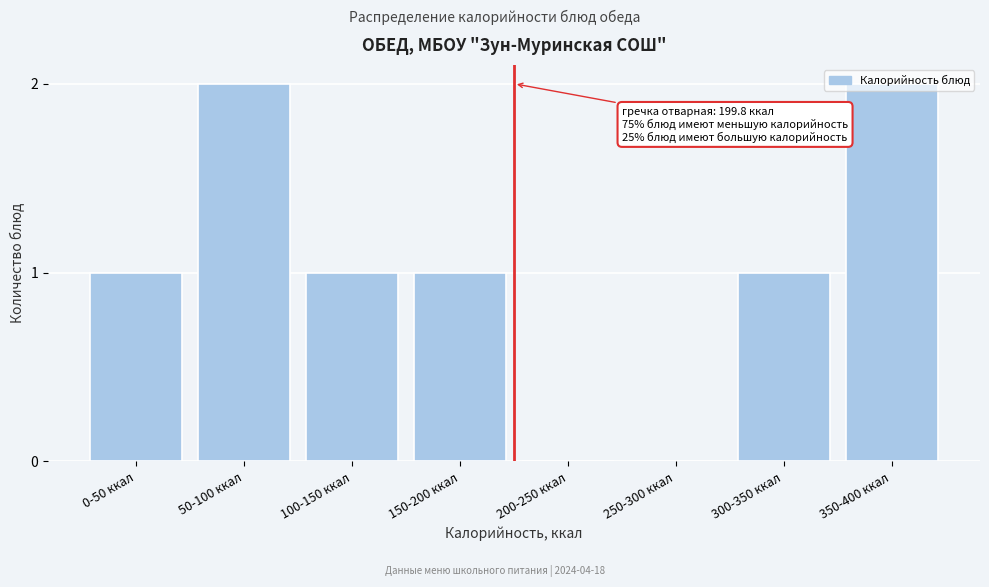

Between 350-400 ккал and 300-350 ккал, which is larger?

350-400 ккал